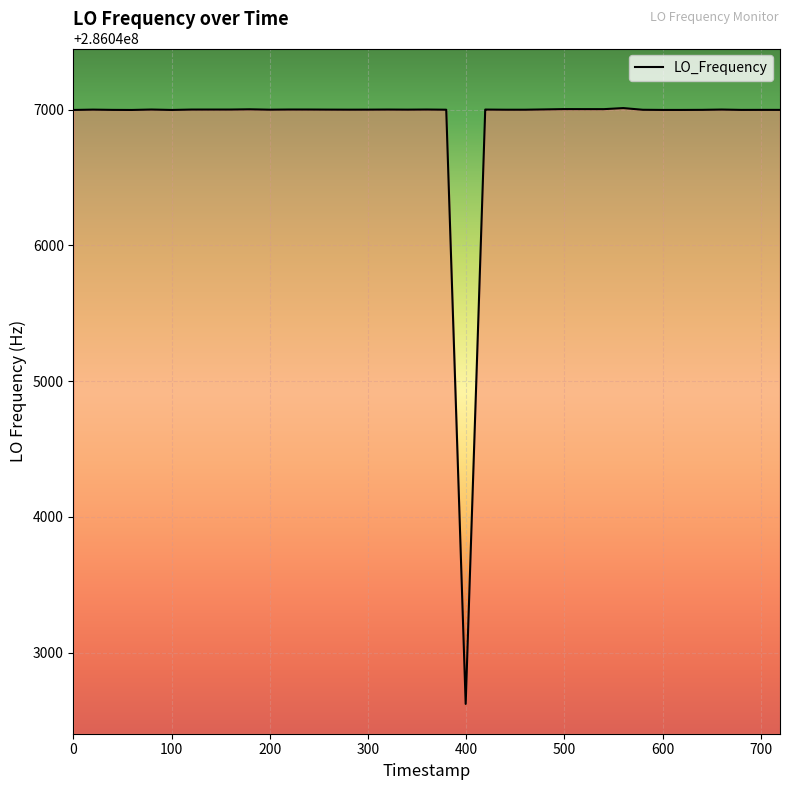

What is the minimum value shown in the chart?

286042622.4